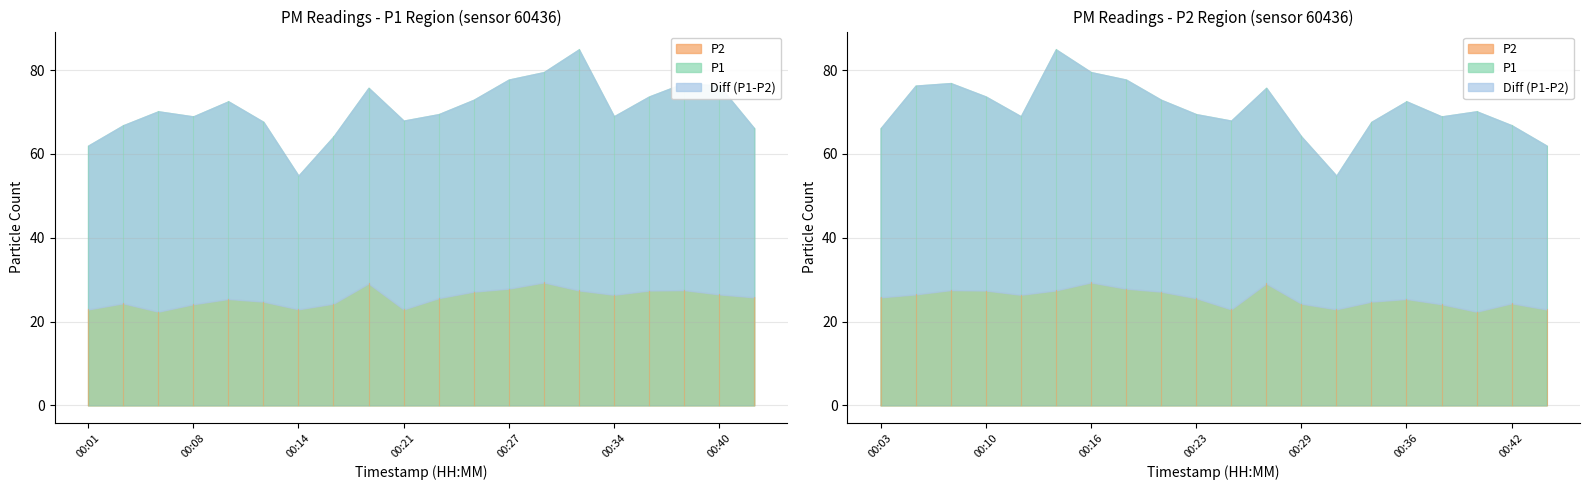

The value of P1 at 00:27 is 121.9. True or false?

False